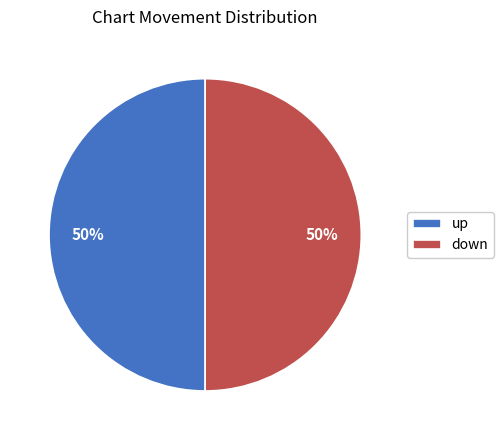

Is the sum of down and up greater than half?

Yes